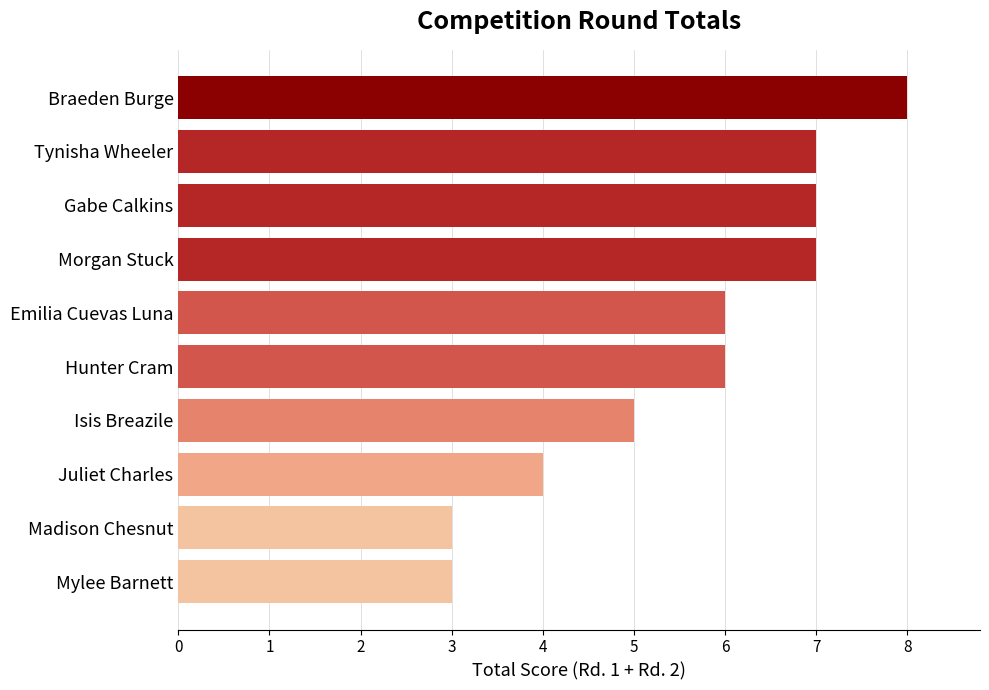

Which category has the highest value across all series?

Braeden Burge